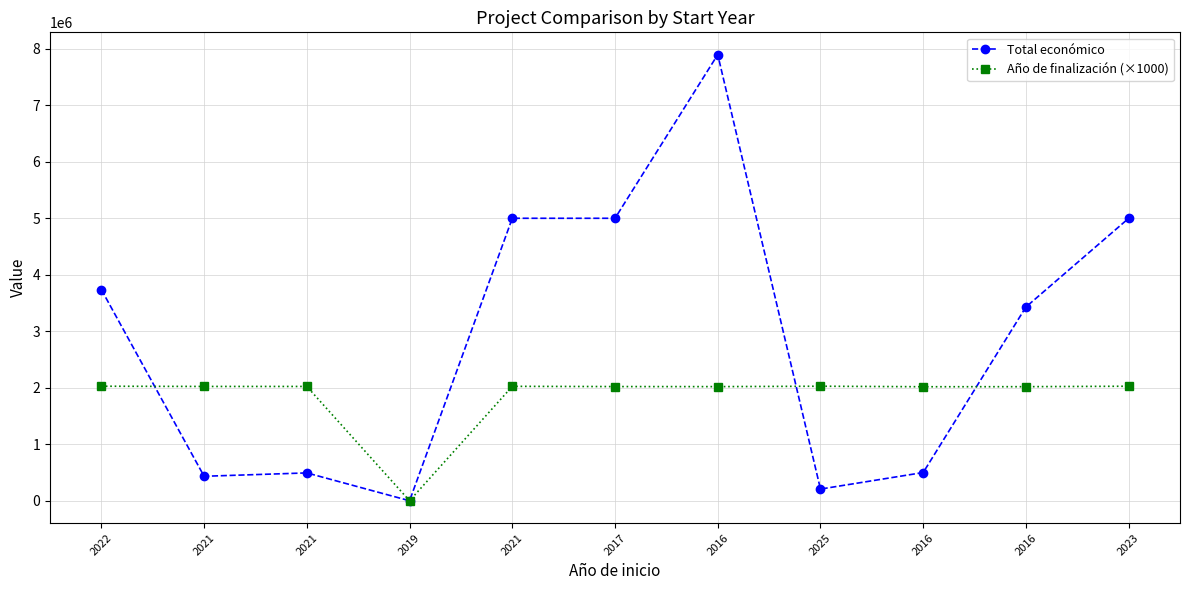

What is the approximate value of Año de finalización (×1000) at 2021, to the nearest 50?

2025000